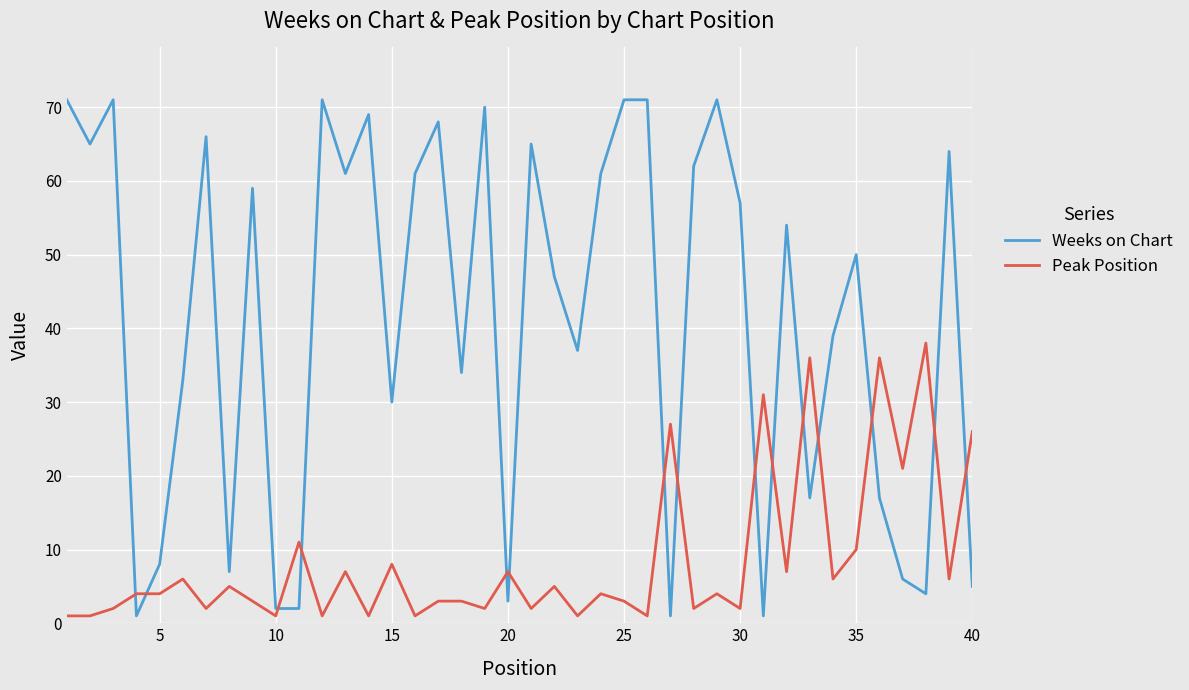

How many categories are shown in the chart?

40